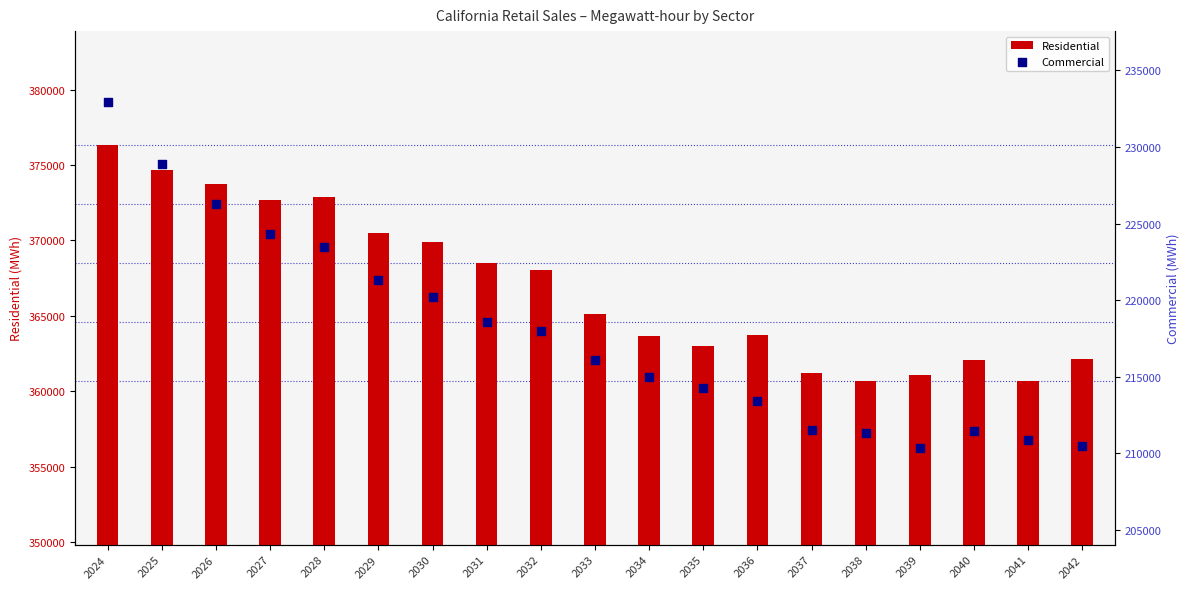

What is the total value across all series at 2036?

577129.7